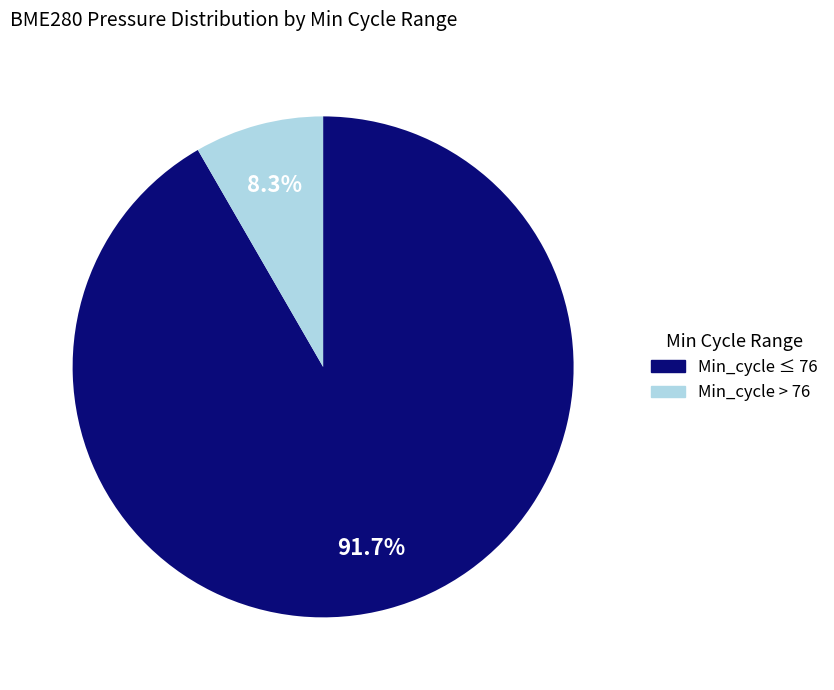

Does any single category account for the majority?

Yes